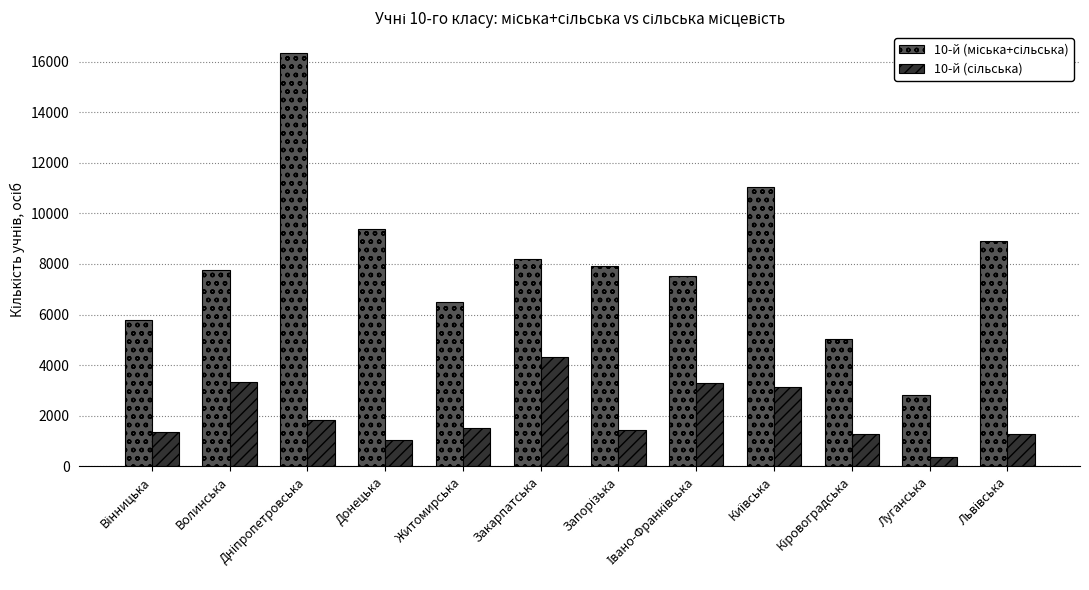

Which category has the lowest value across all series?

Луганська